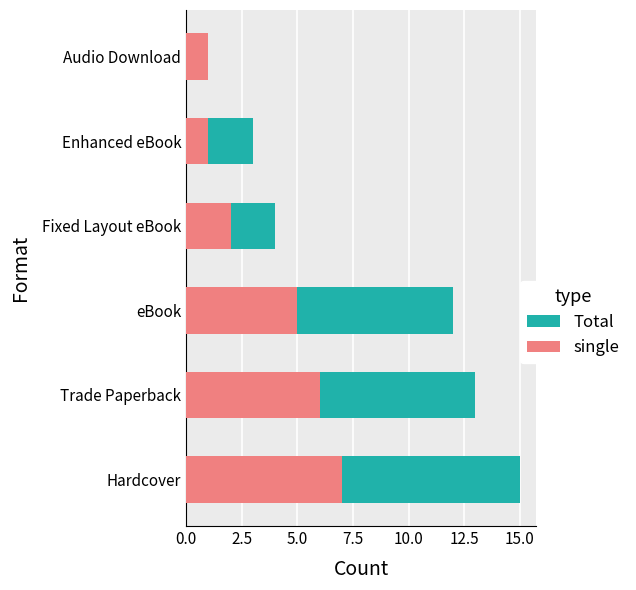

Which has a higher value, 10.0 or 5.0?

5.0